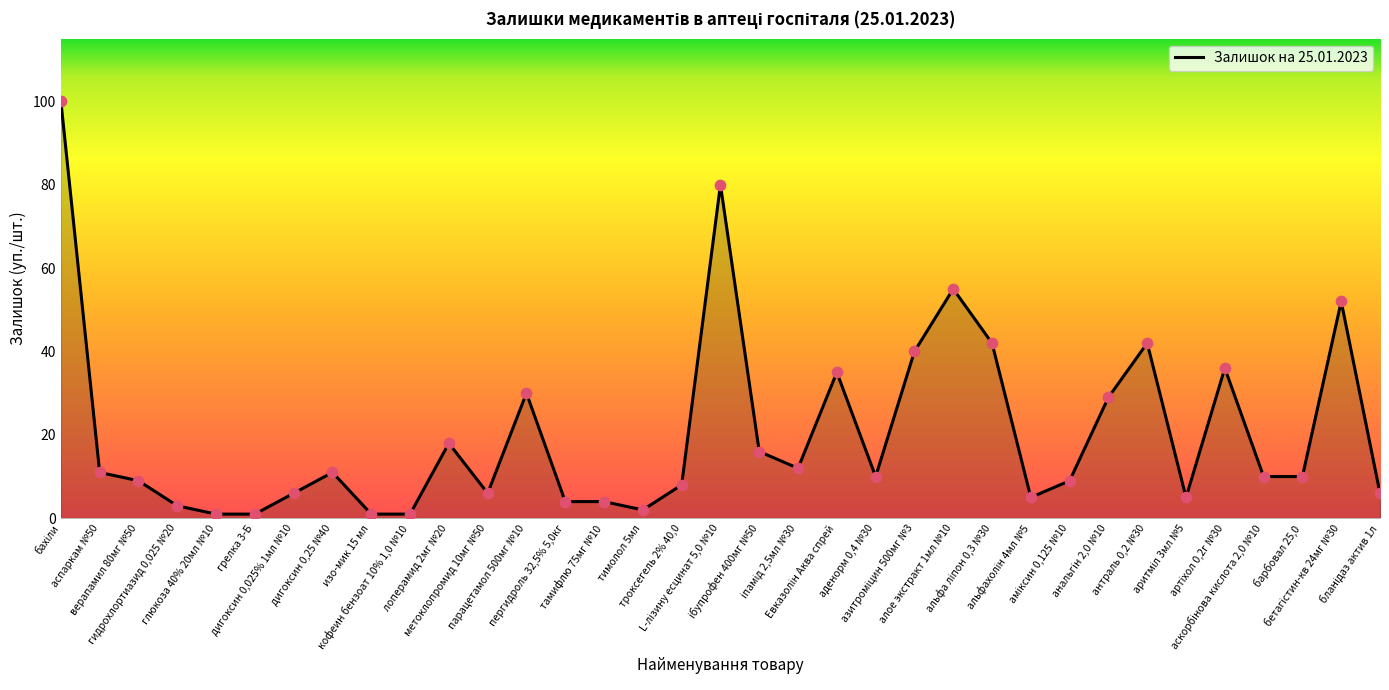

What is the change in value from глюкоза 40% 20мл №10 to парацетамол 500мг №10?

+29